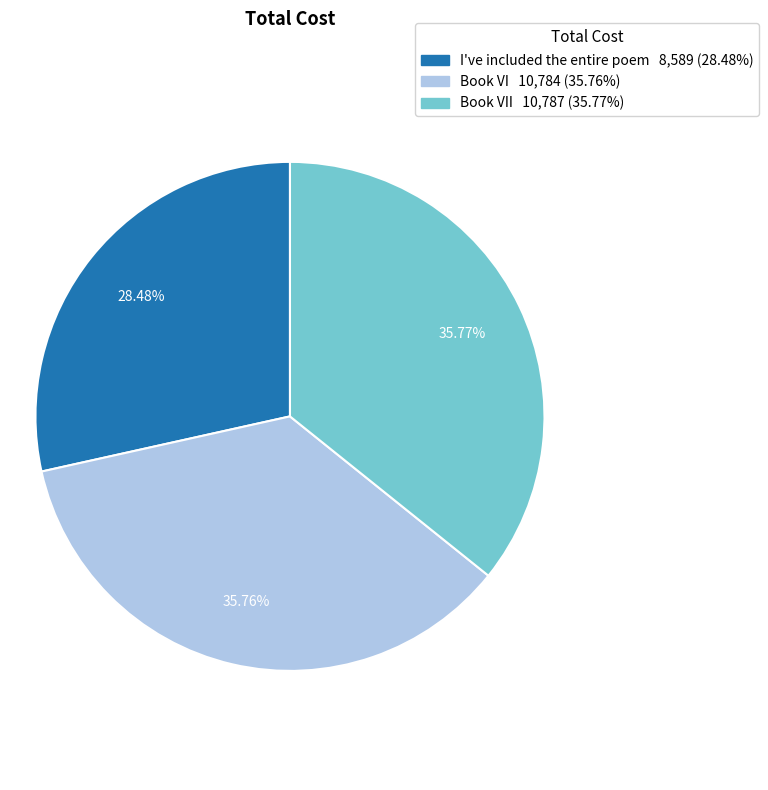

Is there any slice that represents more than half of the pie?

No